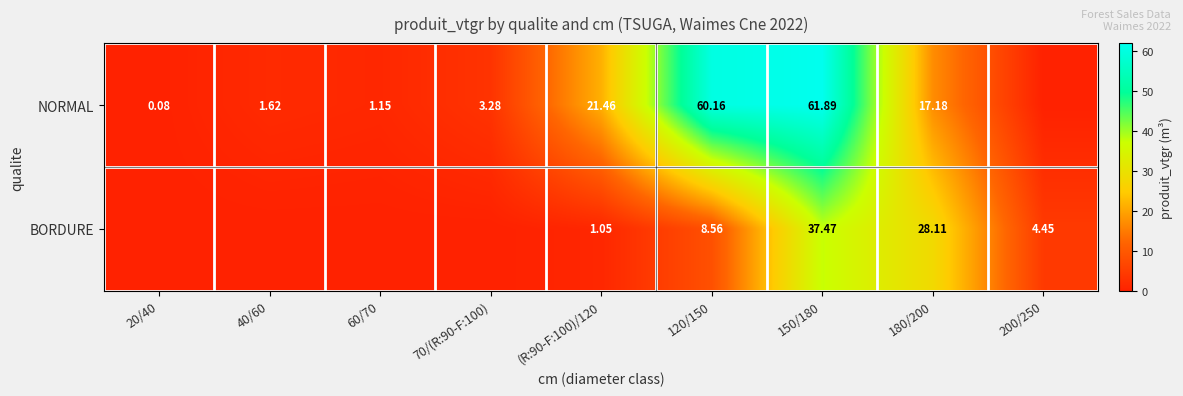

At 180/200, list the series in order from largest to smallest.

BORDURE, NORMAL